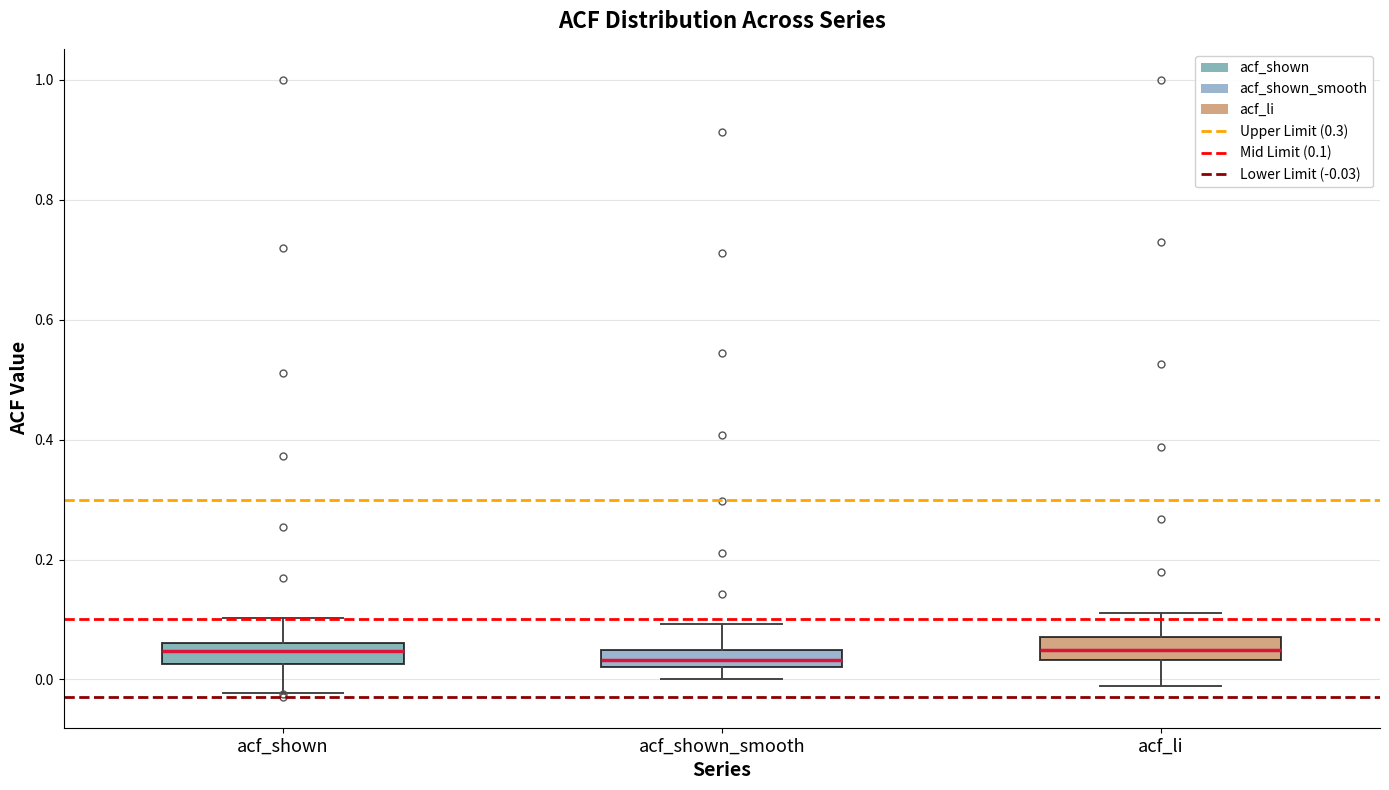

Where is the lower edge of the box for acf_shown_smooth on the y-axis? The values are not printed on the chart, so give them approximately, as read against the axis.

0.02